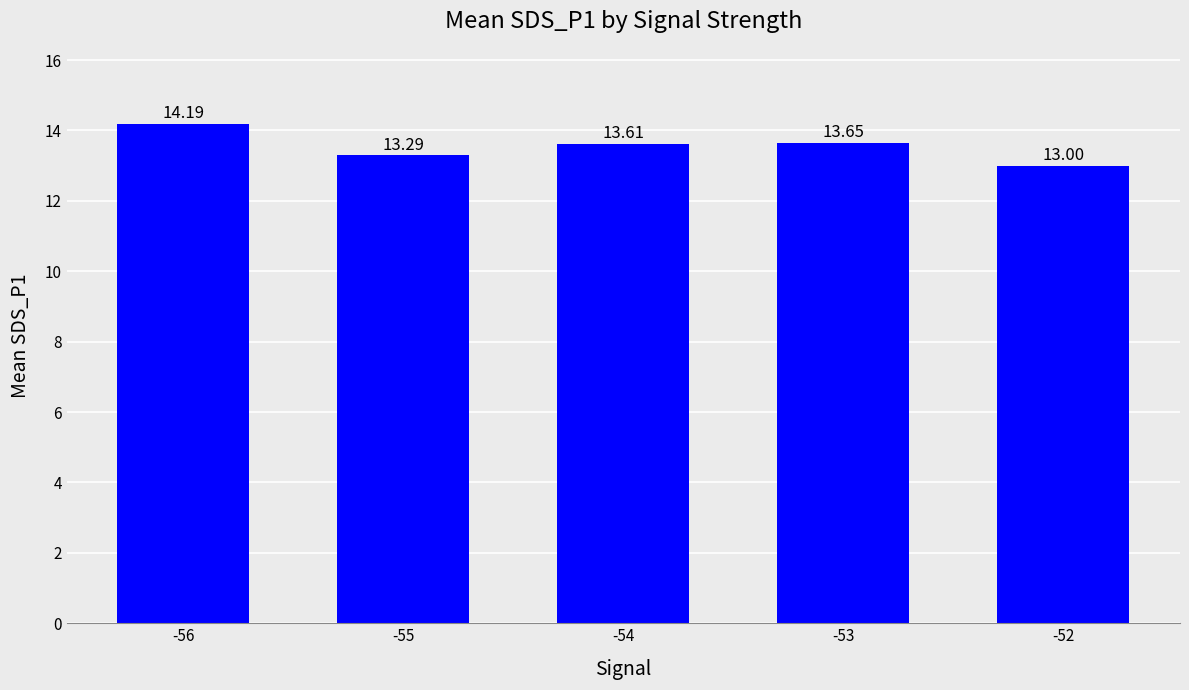

What is the difference between the second highest and second lowest values?

0.4